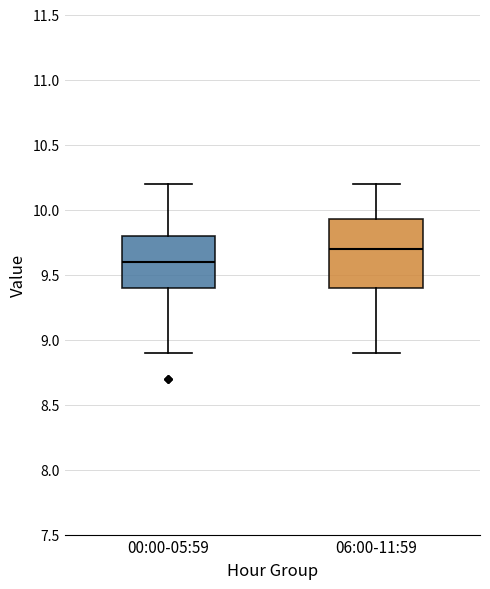

Which box's median line is the lowest?

00:00-05:59